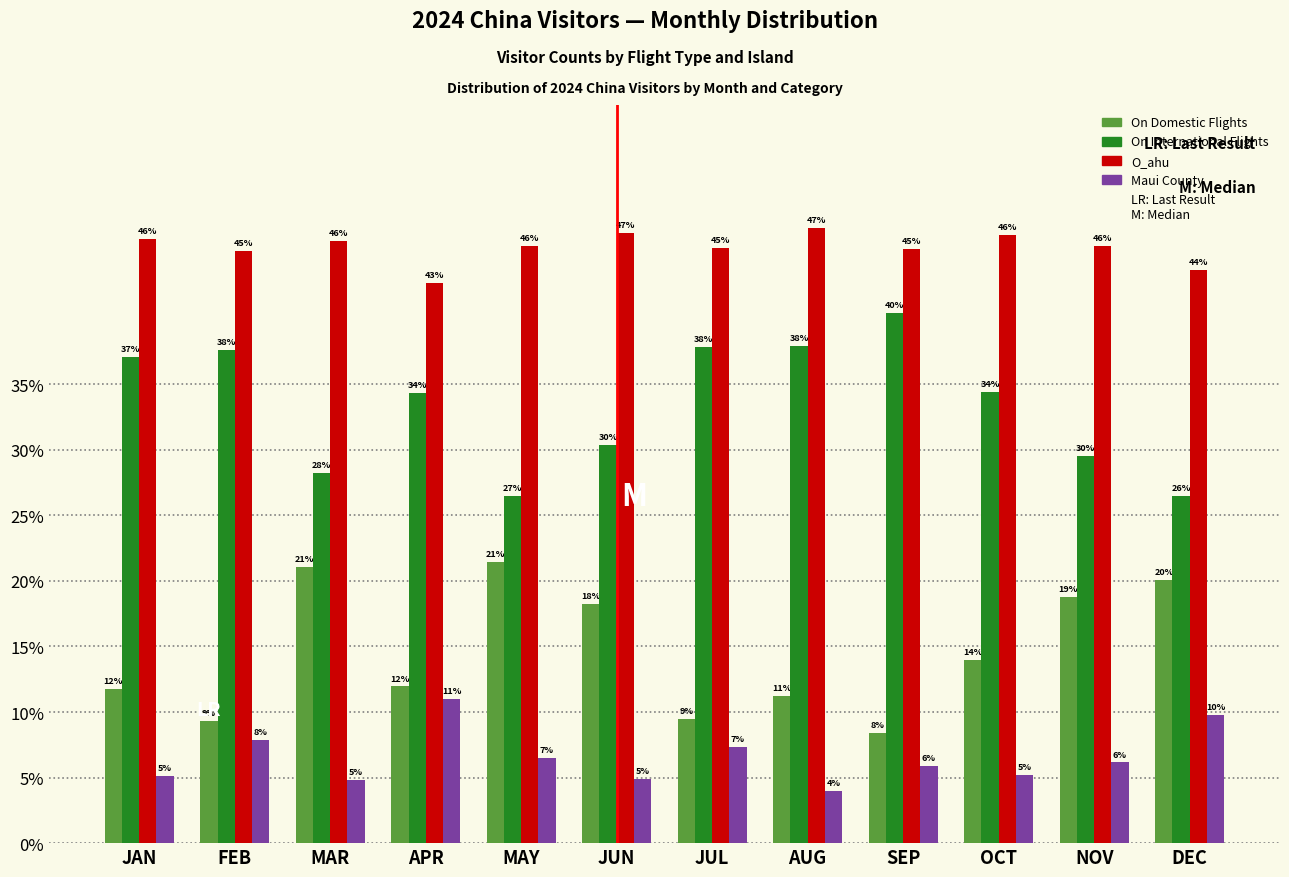

How many groups of bars are there?

12